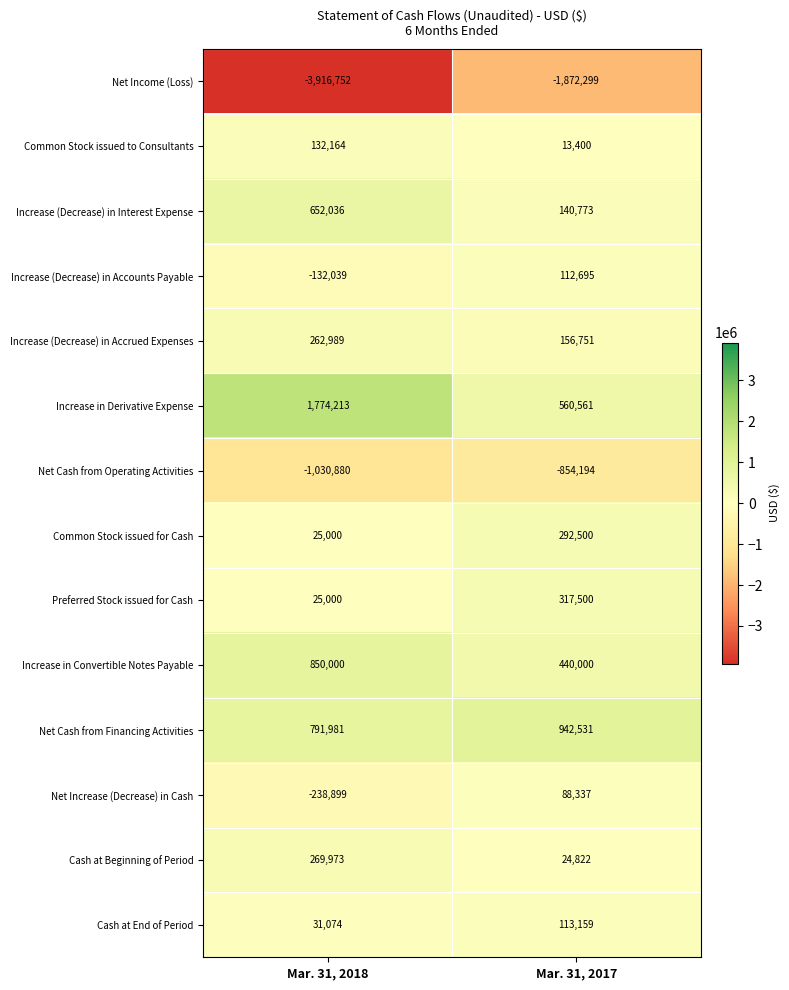

Which category has the highest value across all series?

Mar. 31, 2018